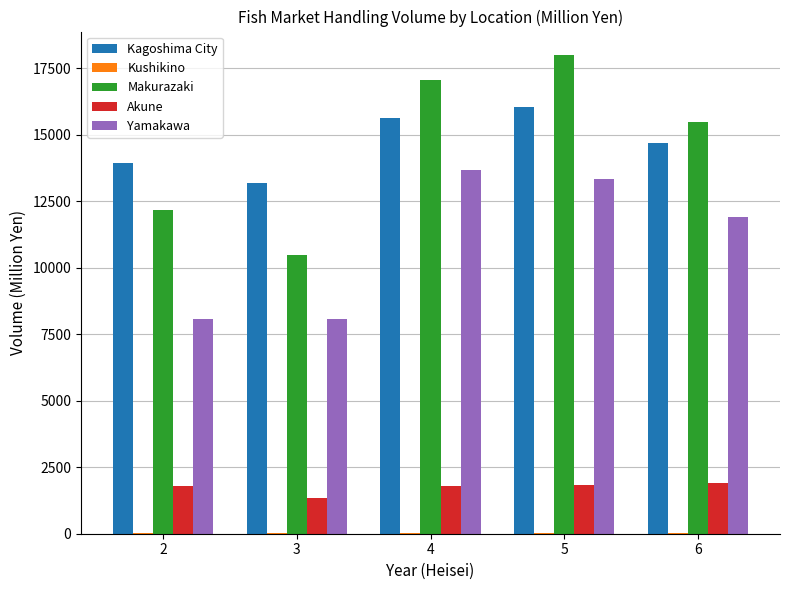

What is the average value of the Kagoshima City series?

14694.7